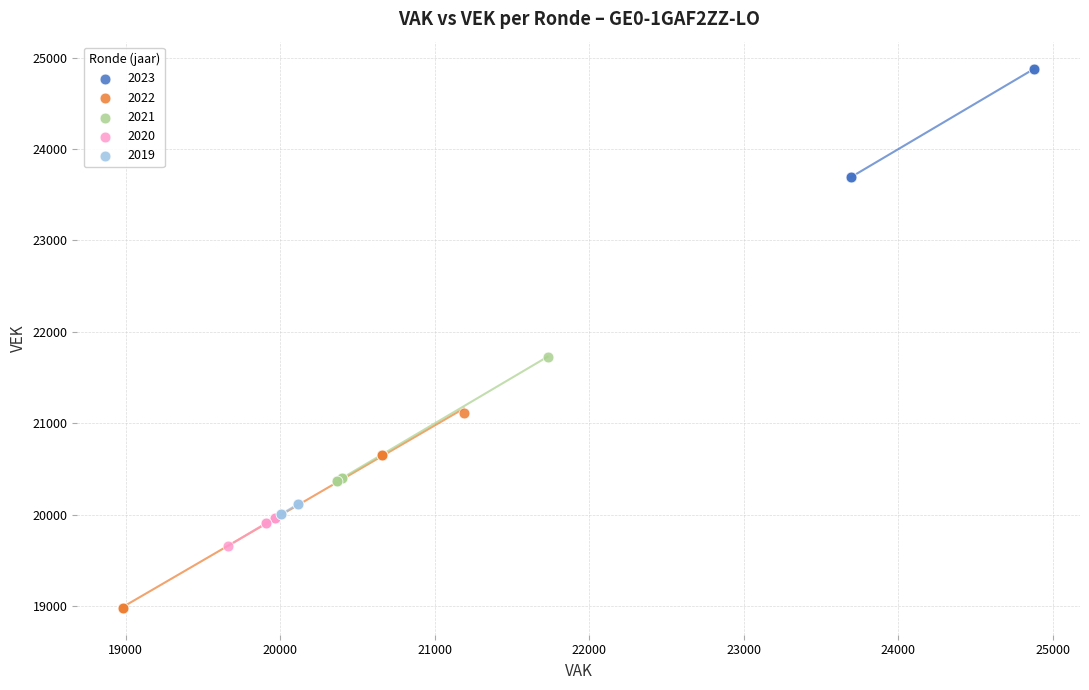

Which series contains the lowest Y value?

2022